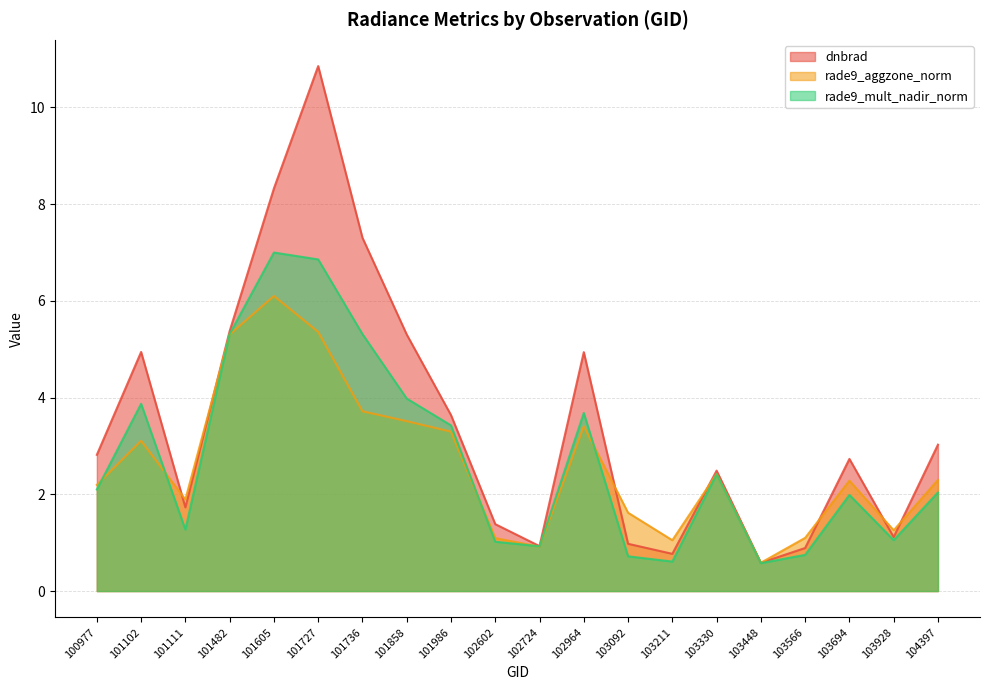

At which category is the sum across all series the highest?

101727